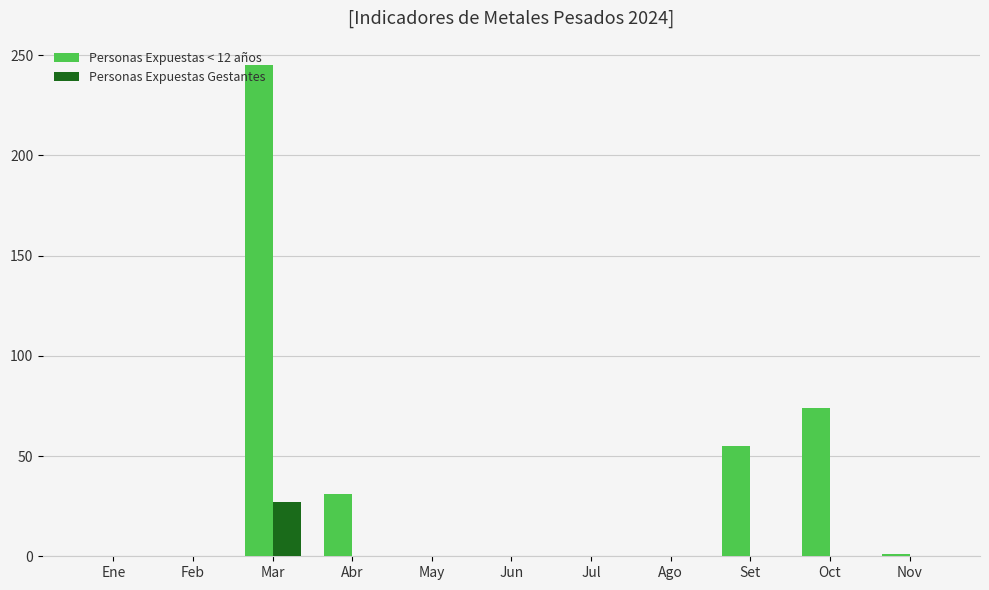

Which series has the widest spread of values?

Personas Expuestas < 12 años